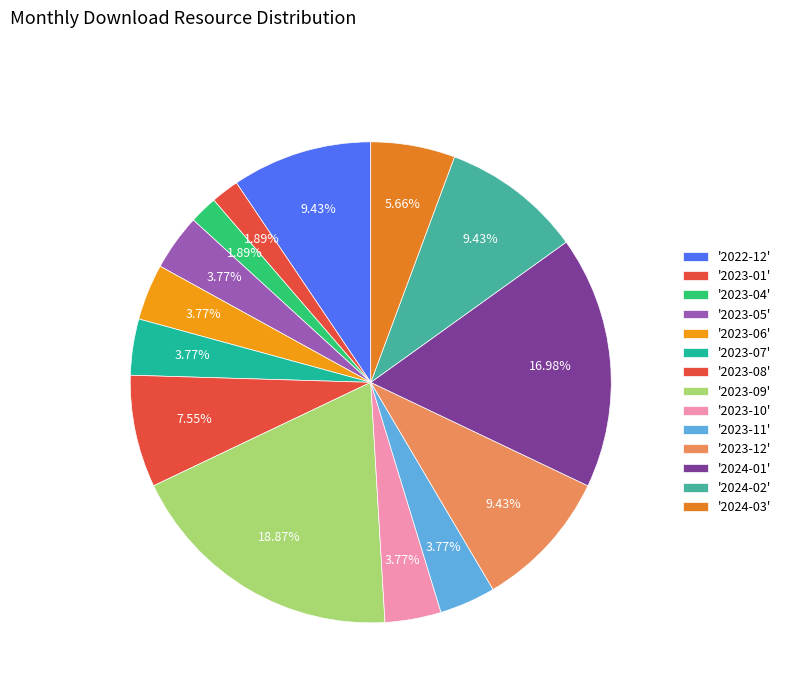

How many slices are in this pie chart?

14